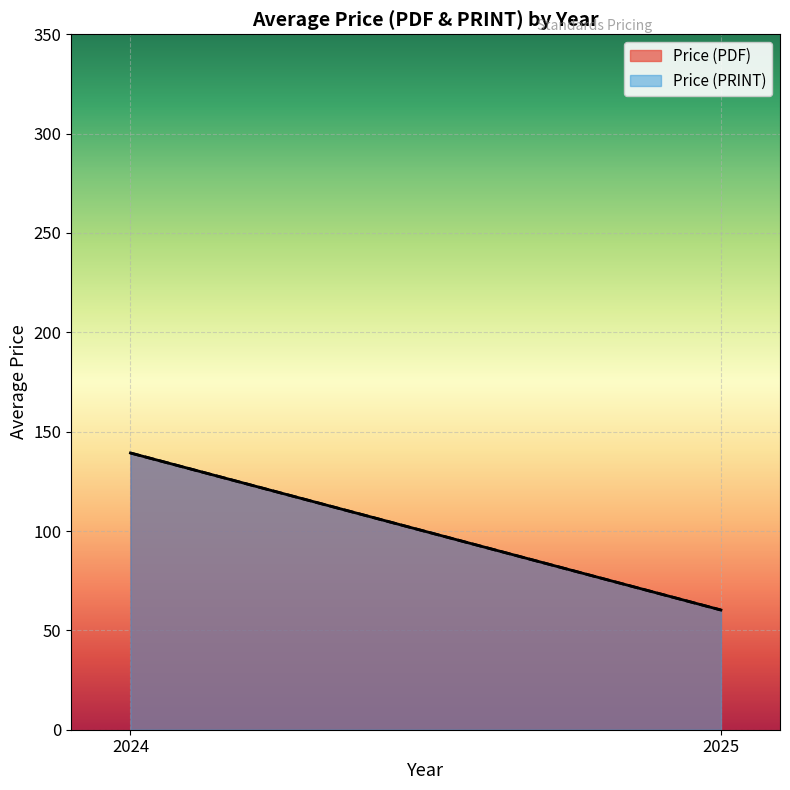

The Price (PDF) series shows 49.1 at 2024. True or false?

False